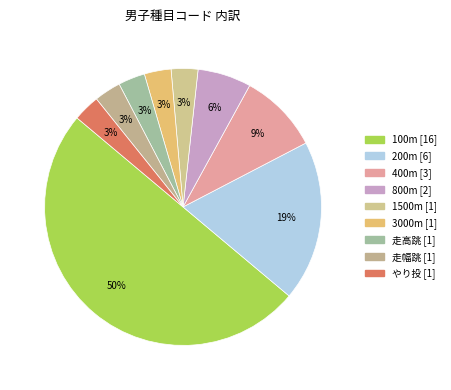

Rank the categories by value from highest to lowest.

100m, 200m, 400m, 800m, 1500m, 3000m, 走高跳, 走幅跳, やり投